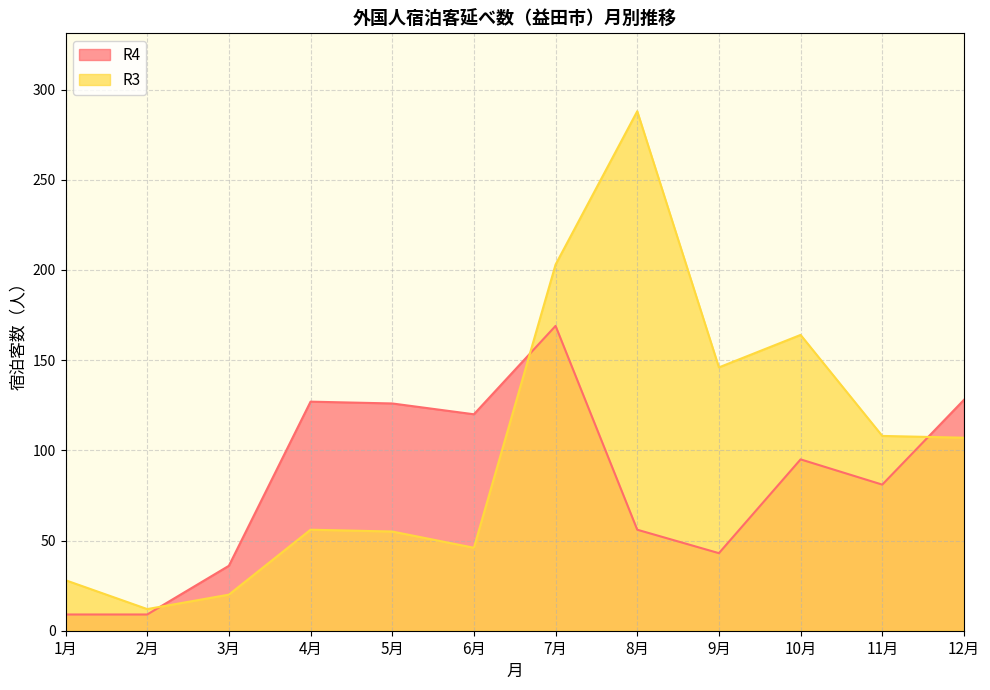

What is the label of the 6th point from the right?

7月